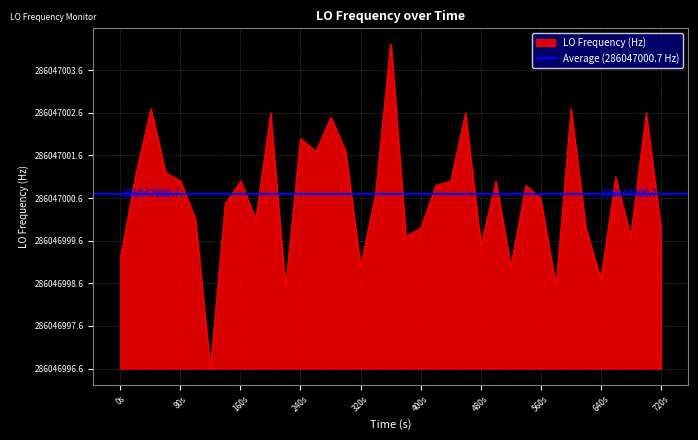

Does the chart display data point markers on the line(s)?

No